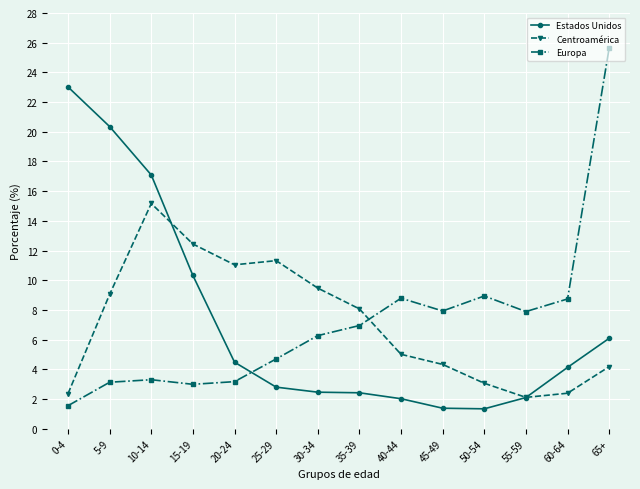

True or false: Estados Unidos has a value of 2.1 at 55-59.

True